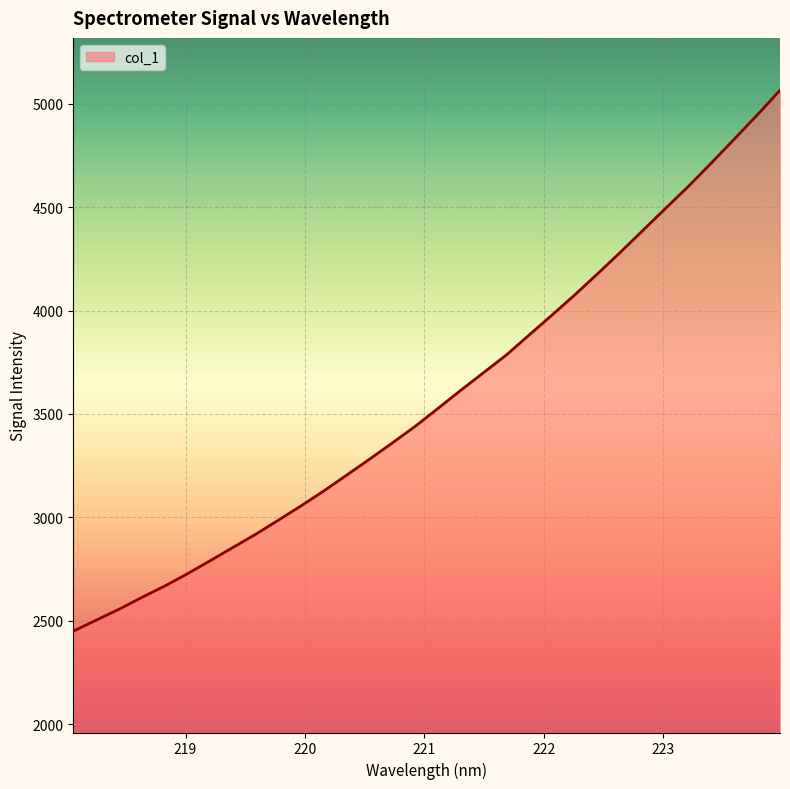

What is the difference between the maximum and minimum values?

2615.0